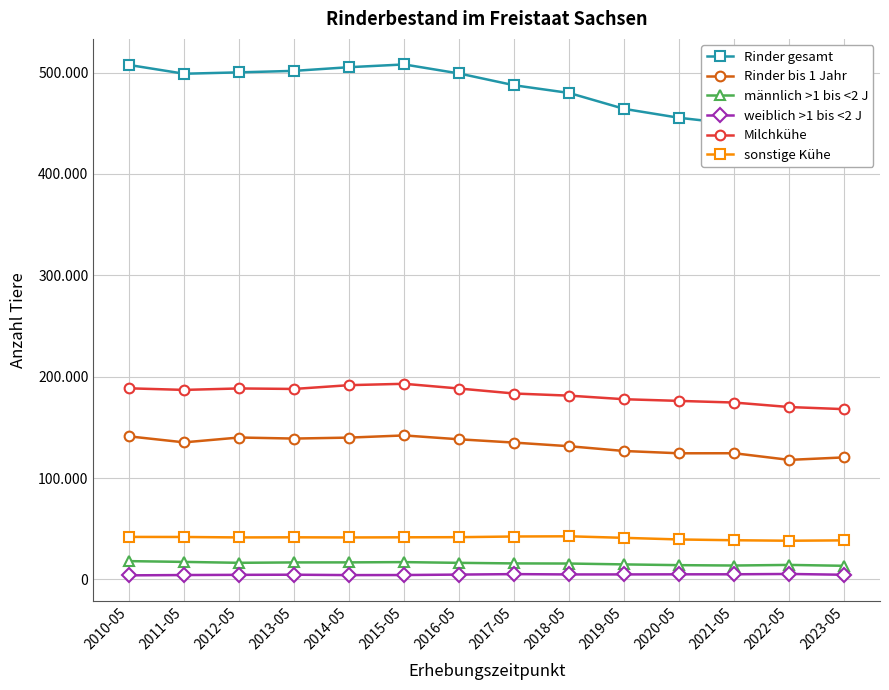

At how many categories does at least one series exceed 78421?

14